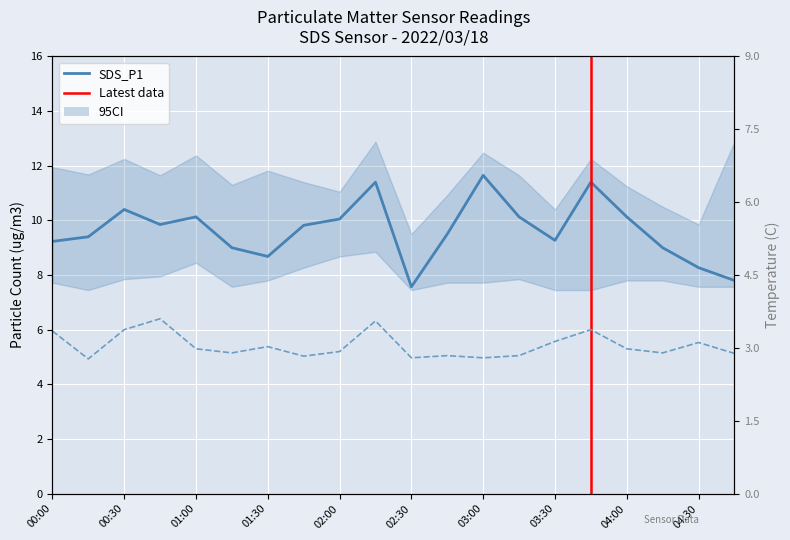

What is the maximum value shown in the chart?

11.7